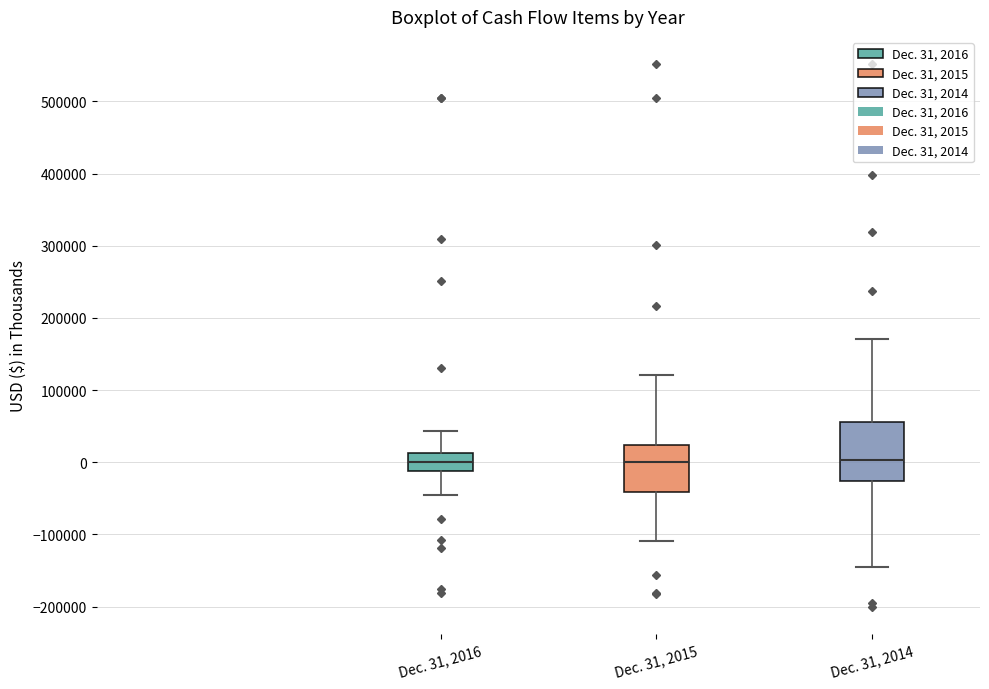

Where does the lower whisker of the box for Dec. 31, 2014 end on the y-axis? The values are not printed on the chart, so give them approximately, as read against the axis.

-150000